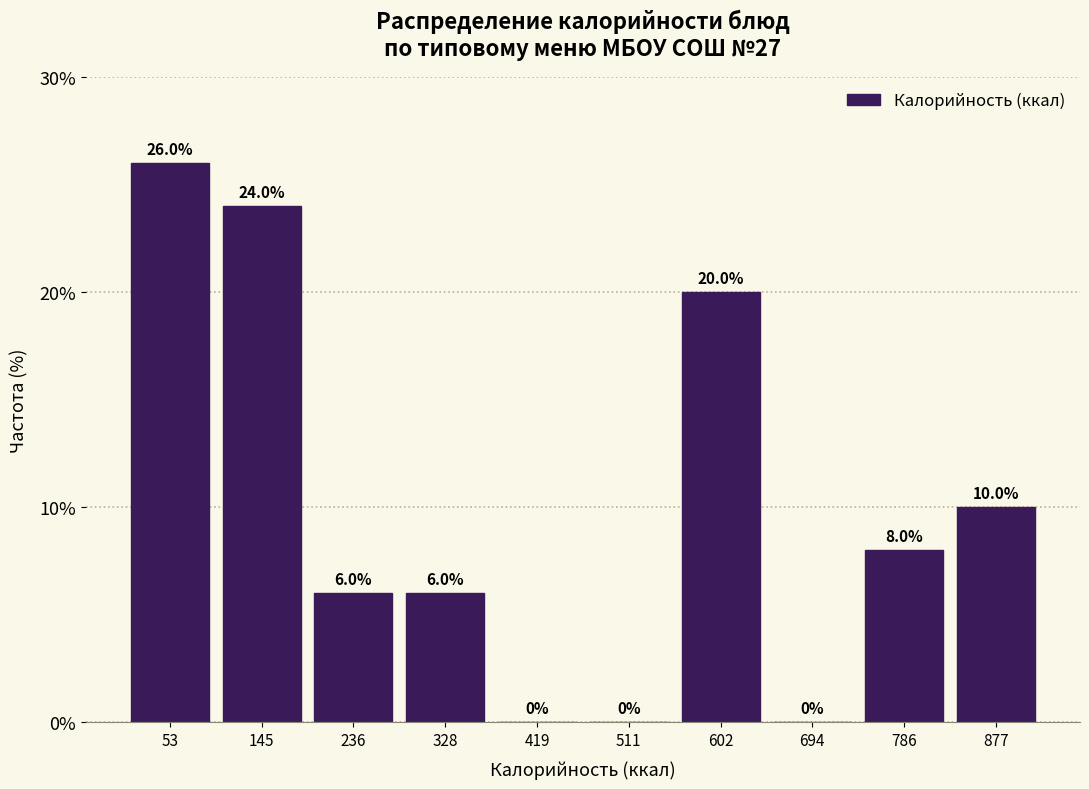

Reading left to right, list every bar in this chart as the range it spans on the x-axis followed by its height. The bar edges are not printed on the chart, so give them approximately, as read against the axis.

10 to 100: 26.0
100 to 190: 24.0
190 to 280: 6.0
280 to 370: 6.0
370 to 470: 0.0
470 to 560: 0.0
560 to 650: 20.0
650 to 740: 0.0
740 to 830: 8.0
830 to 920: 10.0